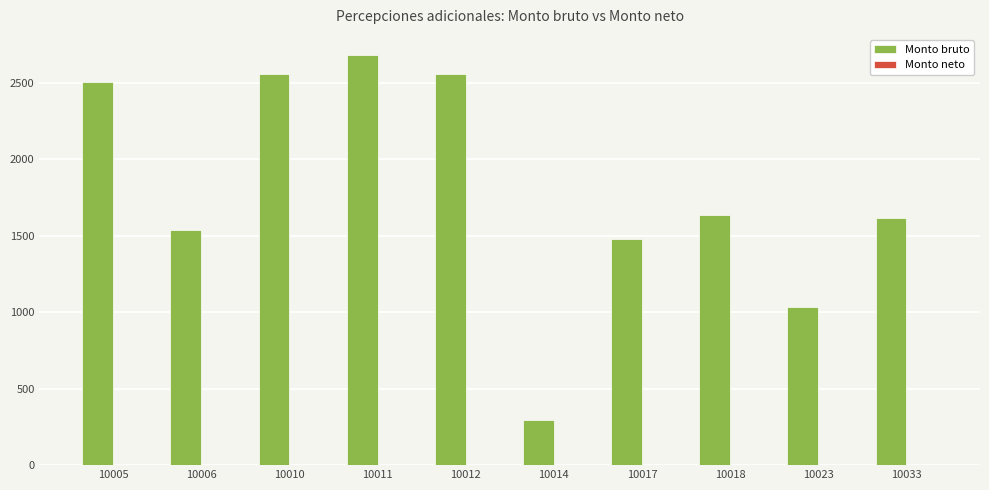

What is the value of the 5th bar from the left?

2555.0